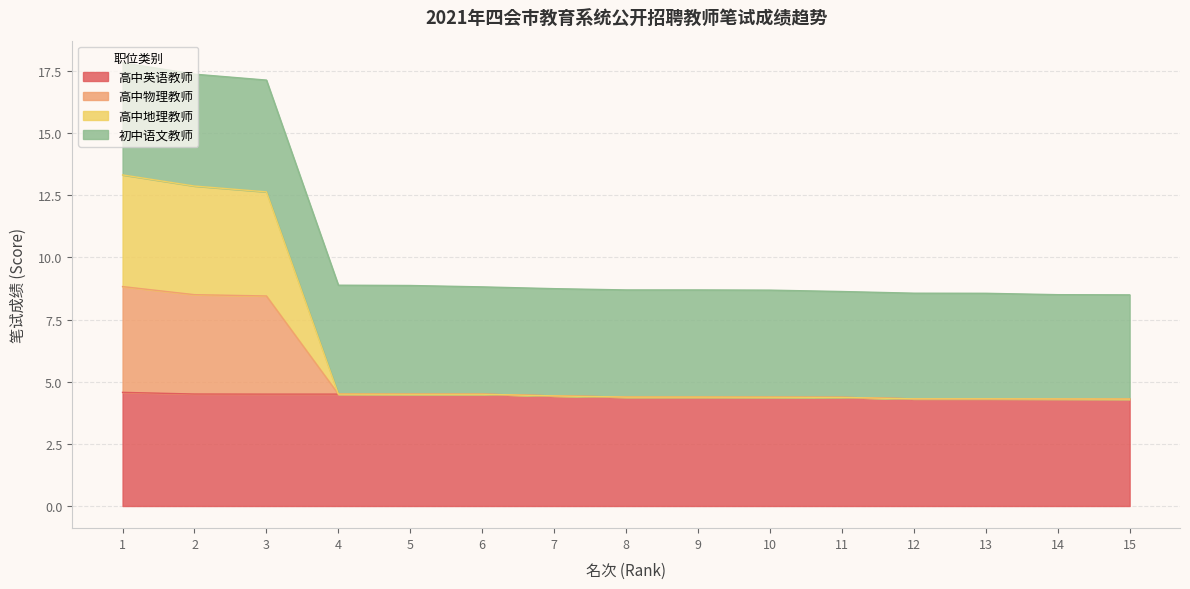

Which has a higher value, 6 or 15?

6